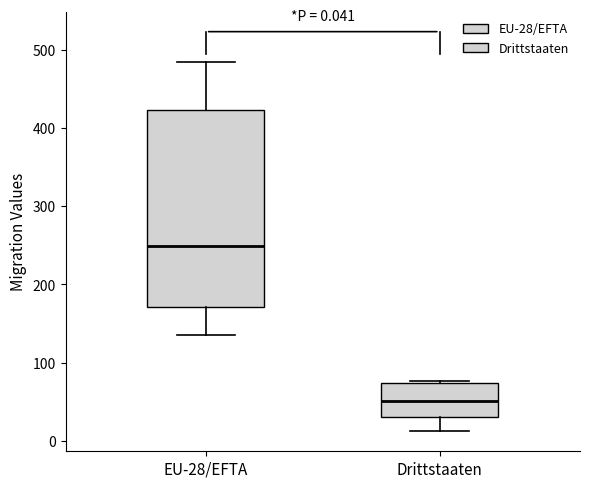

Which box has the lowest median line?

Drittstaaten